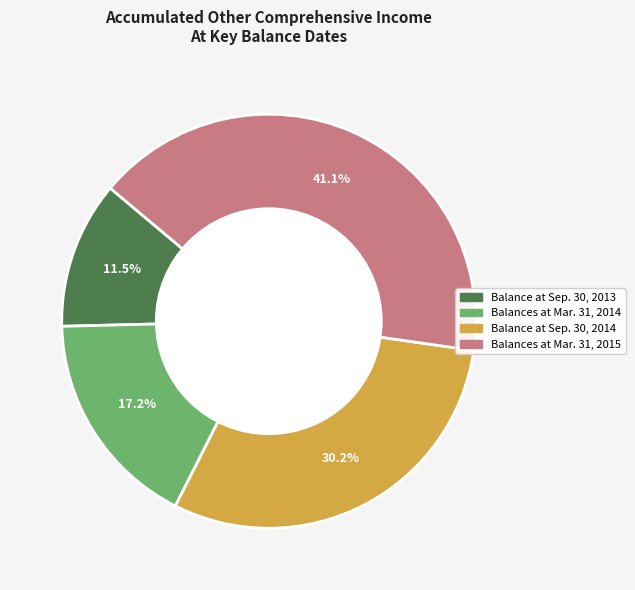

Rank the categories by value from lowest to highest.

Balance at Sep. 30, 2013, Balances at Mar. 31, 2014, Balance at Sep. 30, 2014, Balances at Mar. 31, 2015